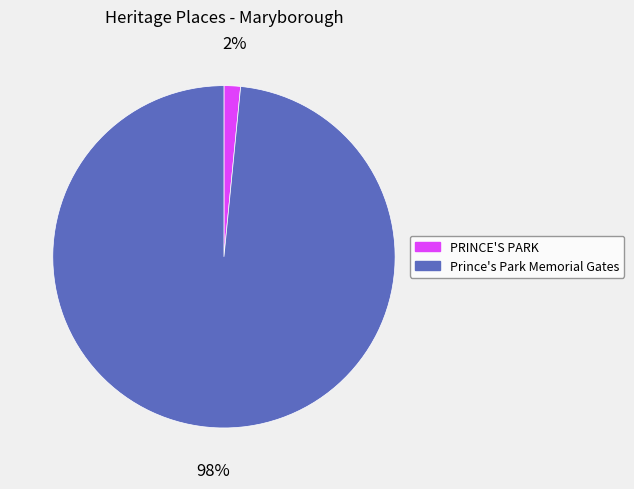

How many slices are in this pie chart?

2